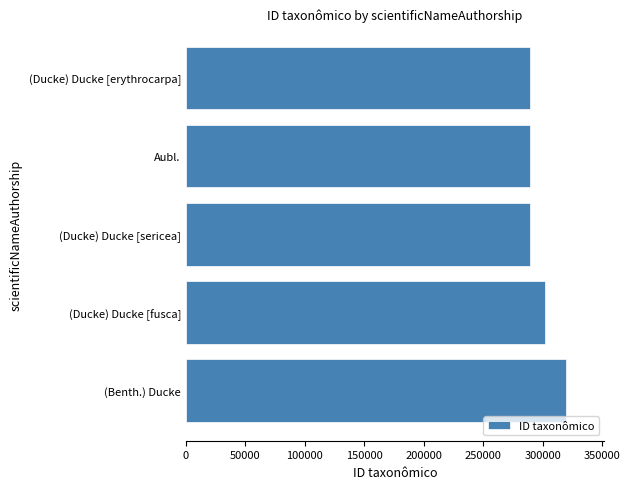

Are the bars grouped side by side (vs. stacked)?

No